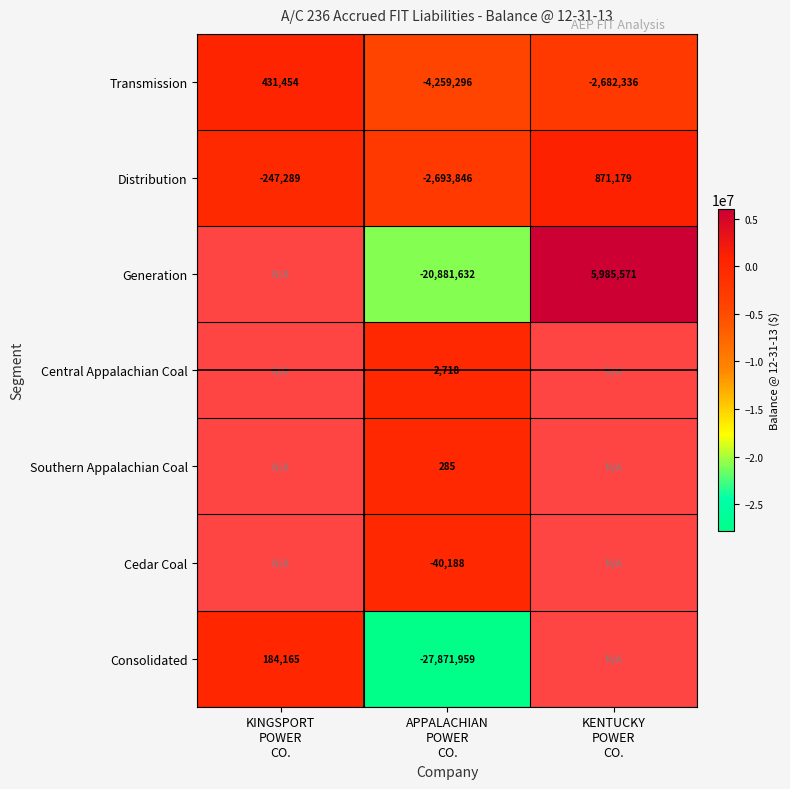

What is the difference between the second highest and minimum values in the Transmission series?

1576960